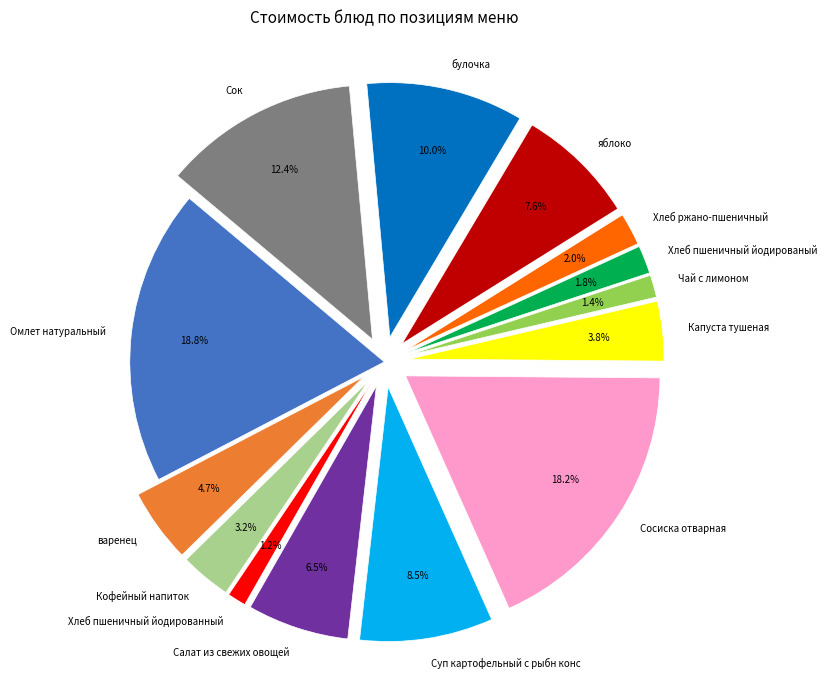

Count the number of slices in the pie.

14